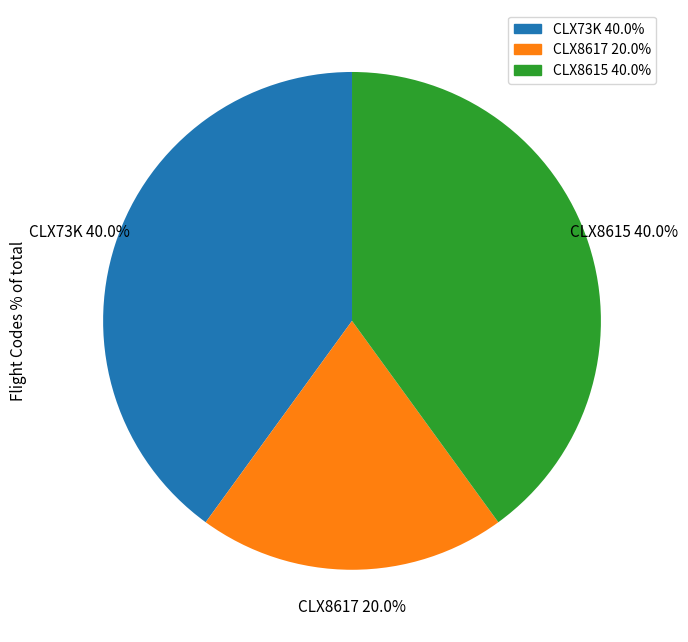

True or false: CLX8617 accounts for 20% of the total.

True